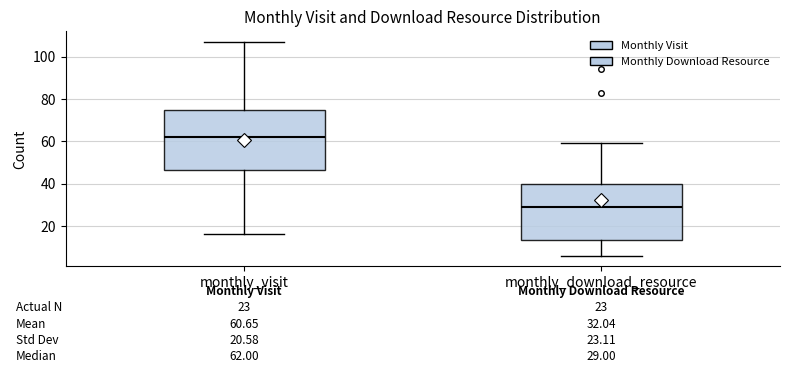

Which box's median line is the highest?

monthly_visit